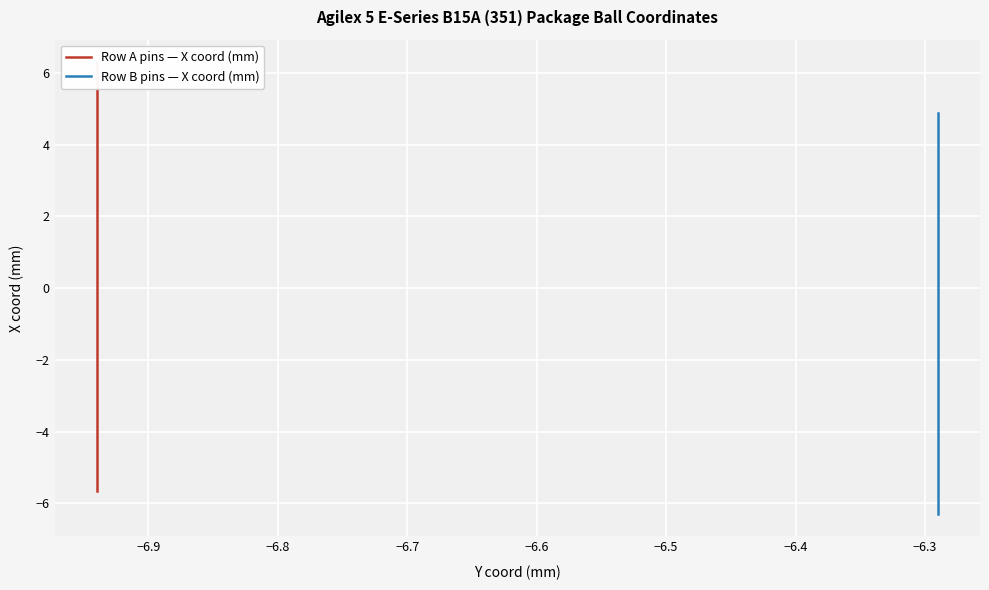

How many data points are above 0?

18